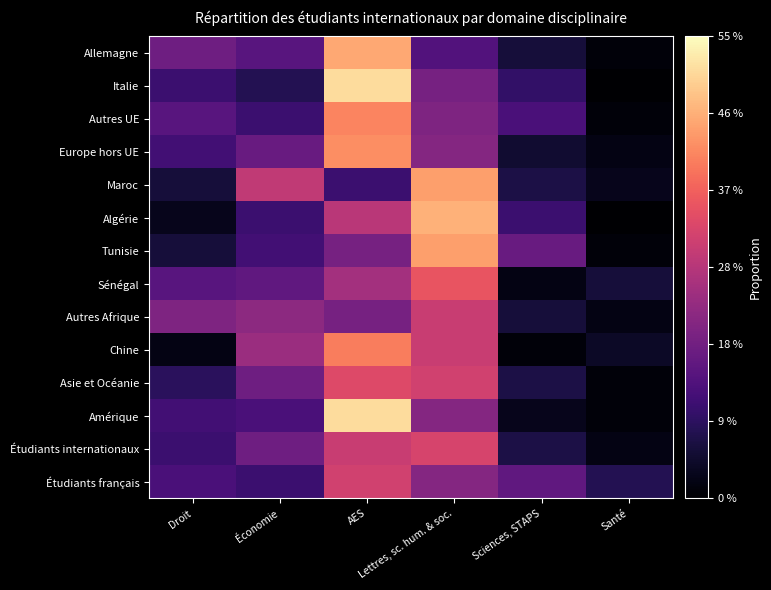

At AES, list the series in order from largest to smallest.

Italie, Amérique, Allemagne, Europe hors UE, Autres UE, Chine, Asie et Océanie, Étudiants français, Étudiants internationaux, Algérie, Sénégal, Tunisie, Autres Afrique, Maroc